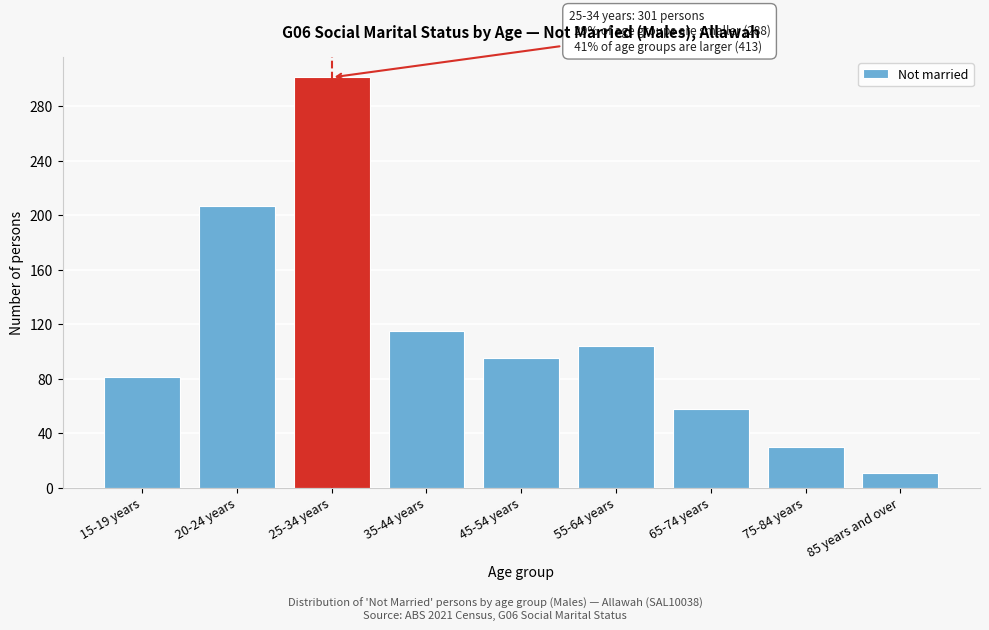

Reading left to right, transcribe all the data shown in this chart.

15-19 years=81	20-24 years=207	25-34 years=301	35-44 years=115	45-54 years=95	55-64 years=104	65-74 years=58	75-84 years=30	85 years and over=11